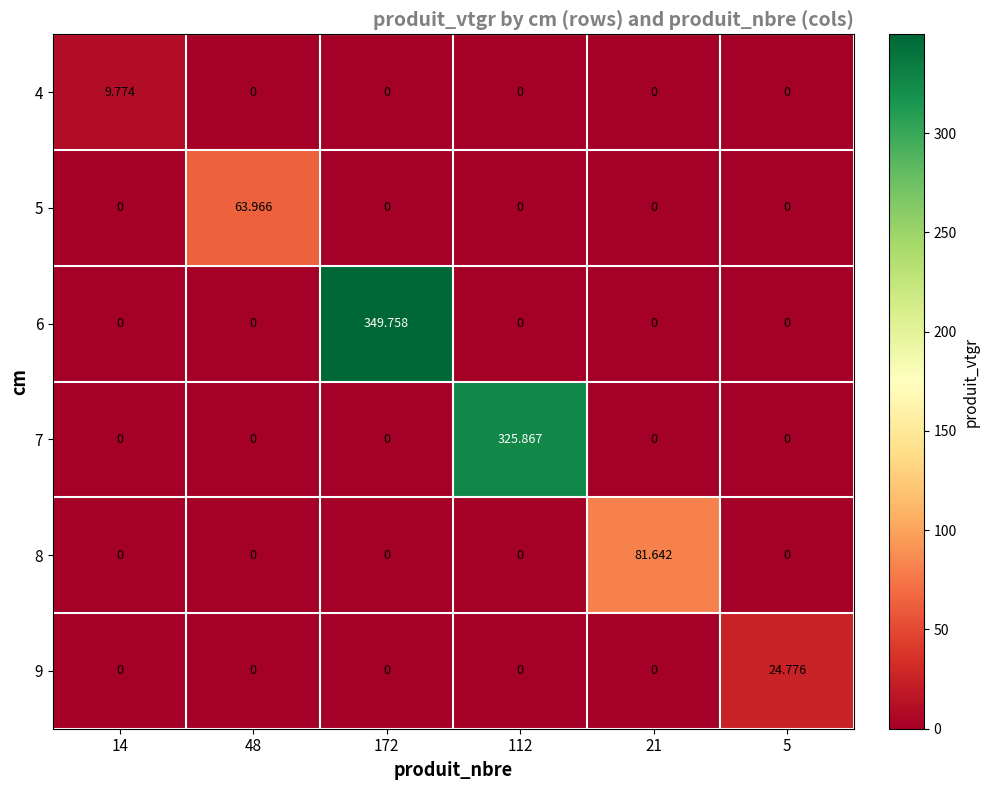

How many distinct data groups are displayed?

6